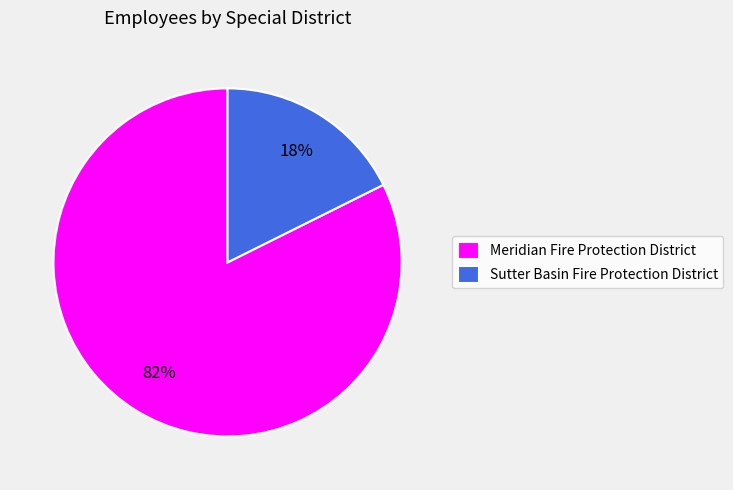

True or false: Meridian Fire Protection District accounts for 82% of the total.

True